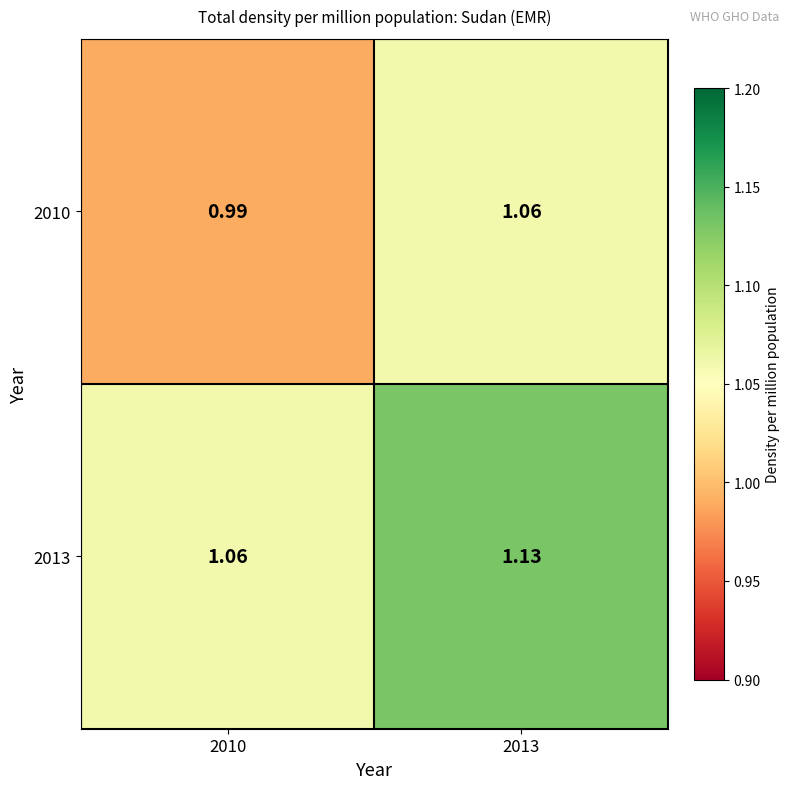

Is the value of 2010 at 2010 greater than the value of 2013 at 2013?

No